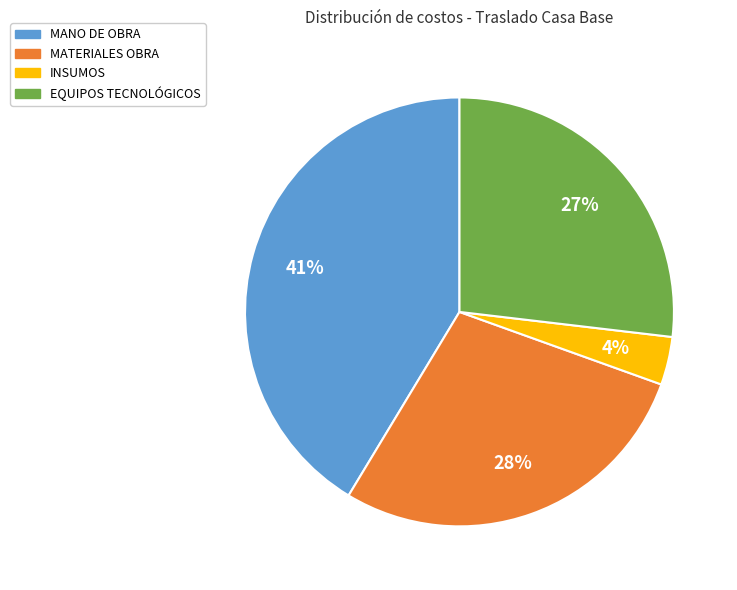

Is there any slice that represents more than half of the pie?

No